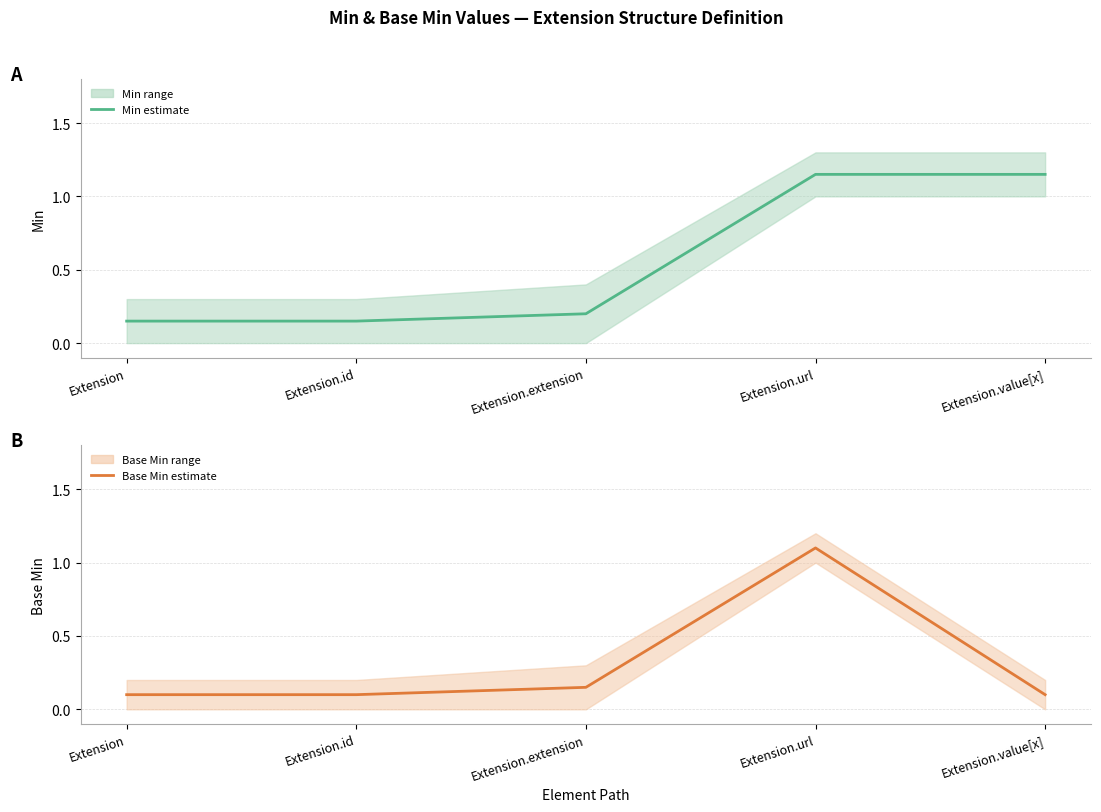

Is it true that Base Min (estimate) equals 0.3 at Extension.url?

False